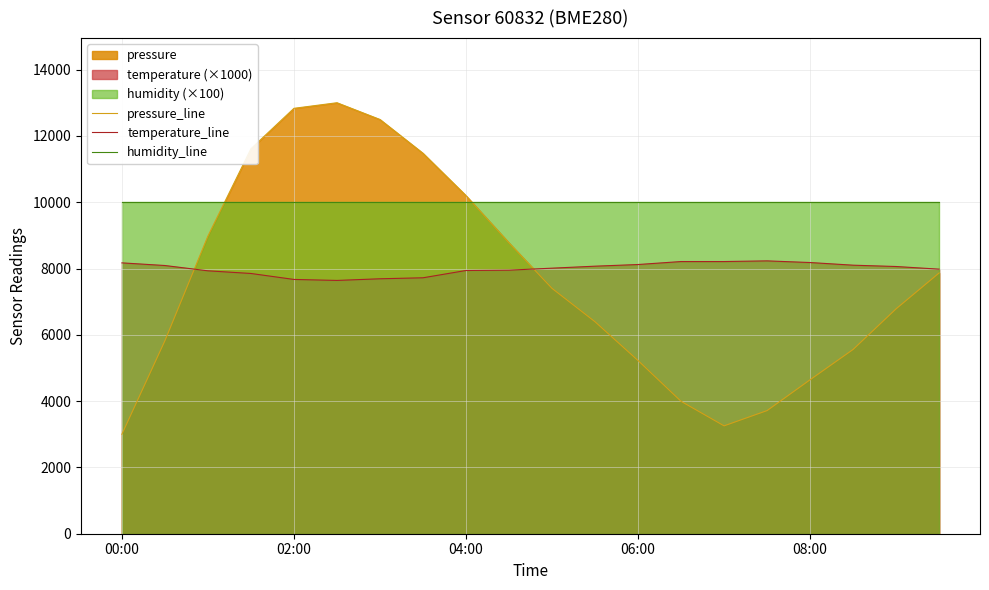

At which category does pressure_line reach its first local peak?

5